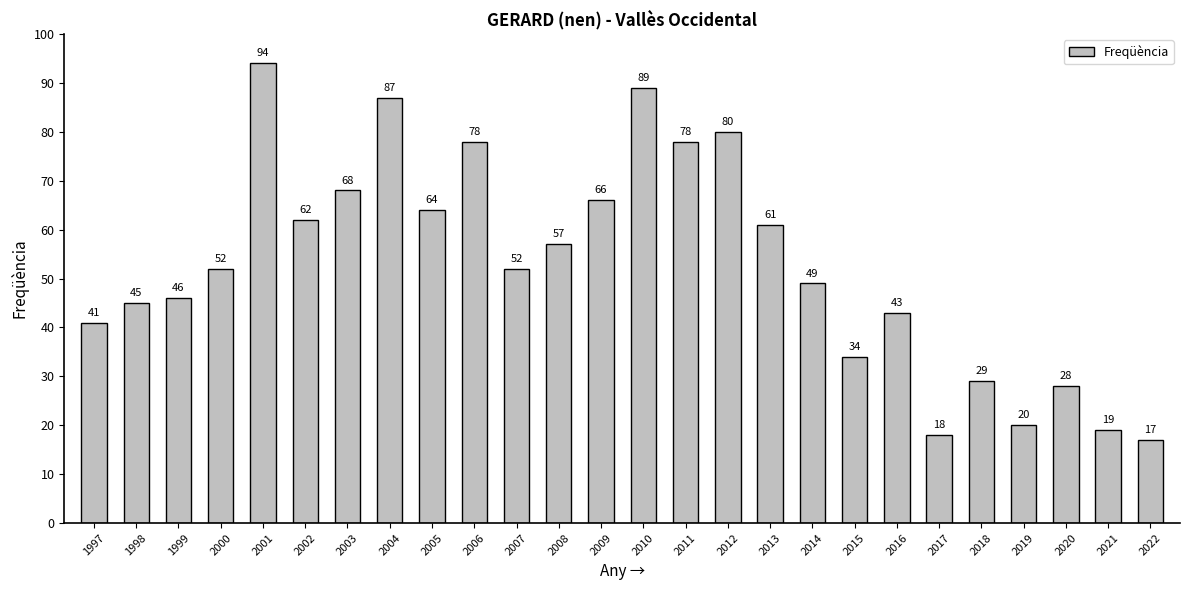

What is the sum of the values at 2010 and 2008?

146